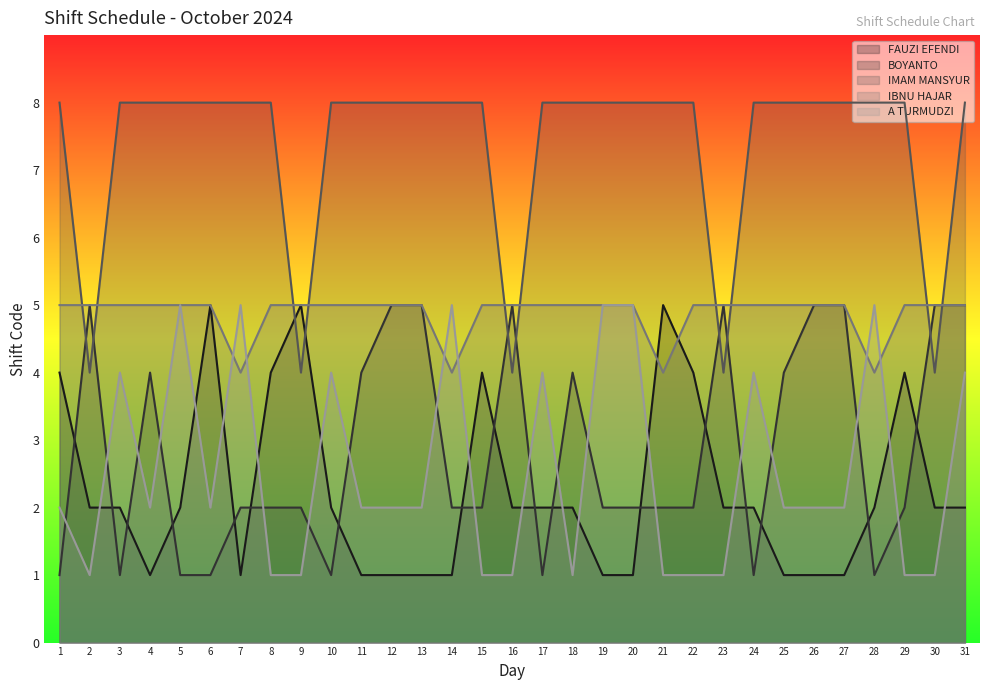

At which category does A TURMUDZI reach its first local peak?

3